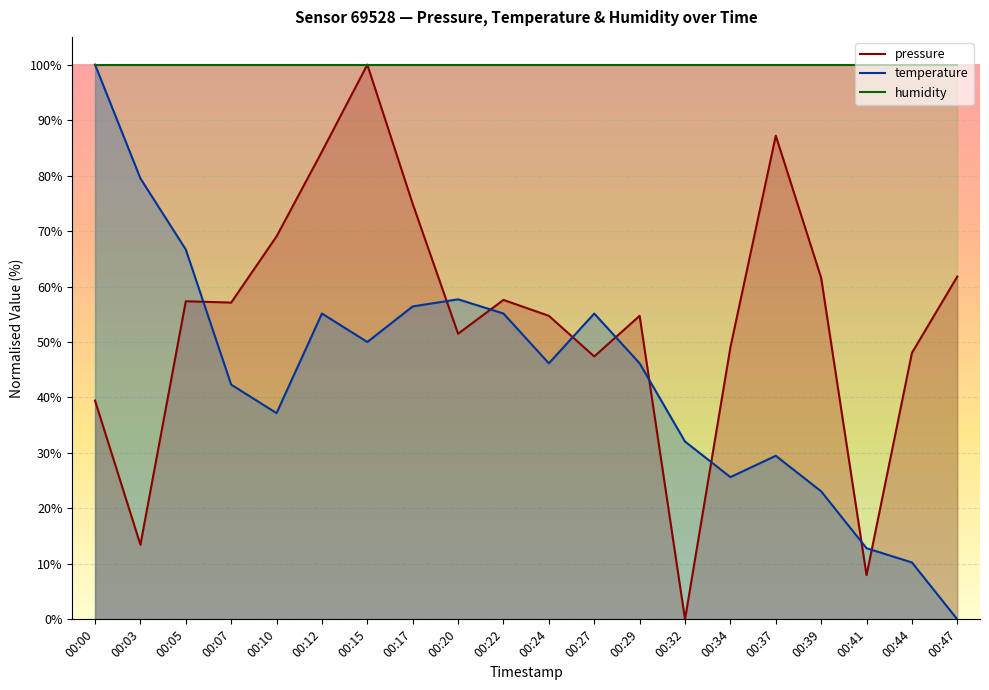

Rank the series by their average value, from highest to lowest.

humidity, pressure, temperature